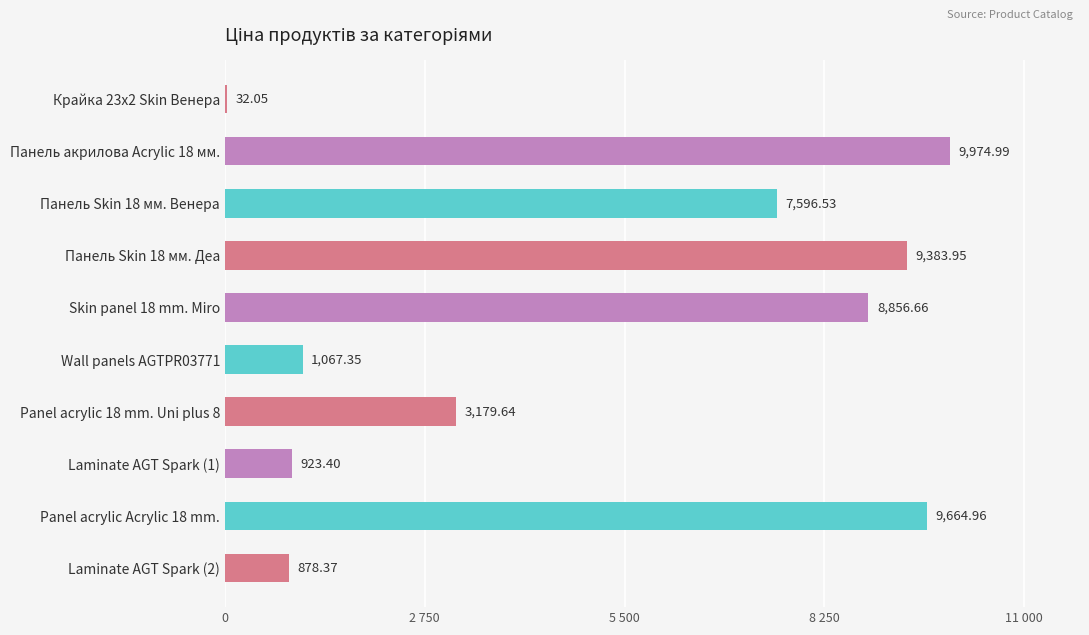

What is the ratio of the value at Wall panels AGTPR03771 to the value at Панель Skin 18 мм. Венера?

0.1